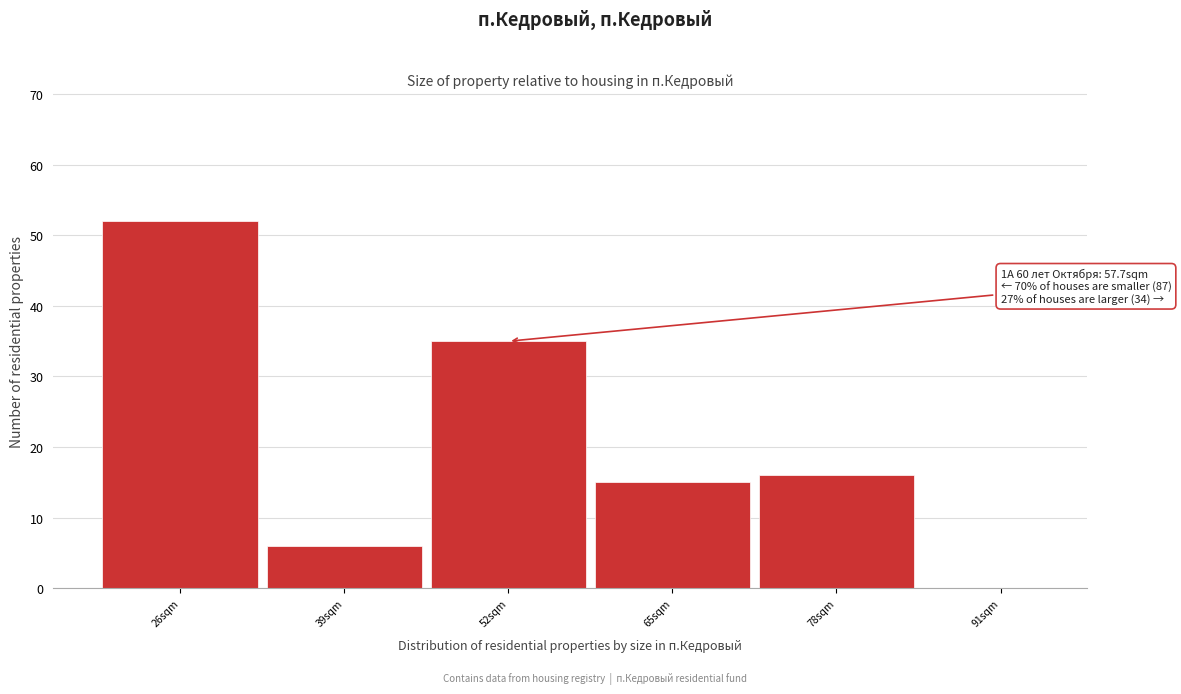

Reading left to right, transcribe all the data shown in this chart.

26sqm=52	39sqm=6	52sqm=35	65sqm=15	78sqm=16	91sqm=0